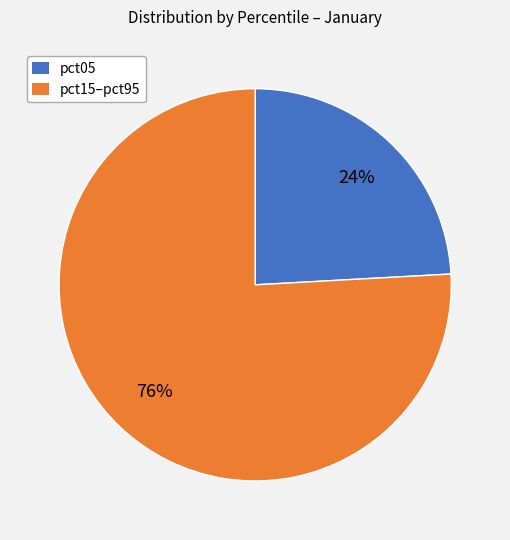

Is there a majority slice in this chart?

Yes